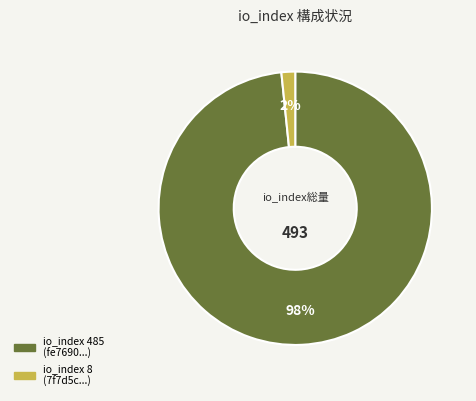

Is there any slice that represents more than half of the pie?

Yes